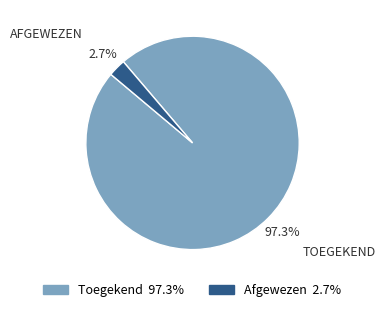

True or false: Toegekend accounts for 97% of the total.

True